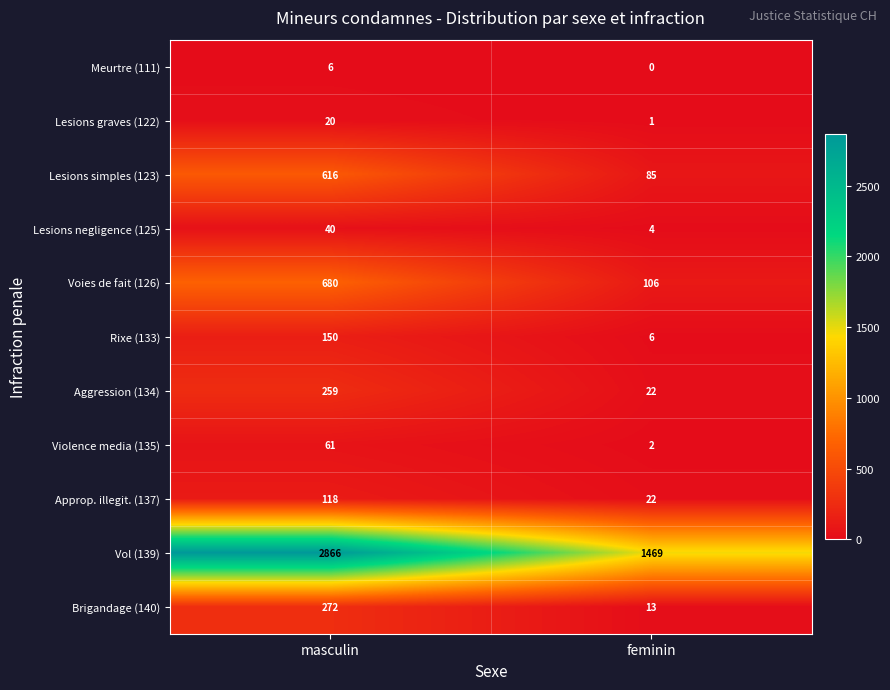

Rank the series by their maximum value, from lowest to highest.

Meurtre (111), Lesions graves (122), Lesions negligence (125), Violence media (135), Approp. illegit. (137), Rixe (133), Aggression (134), Brigandage (140), Lesions simples (123), Voies de fait (126), Vol (139)